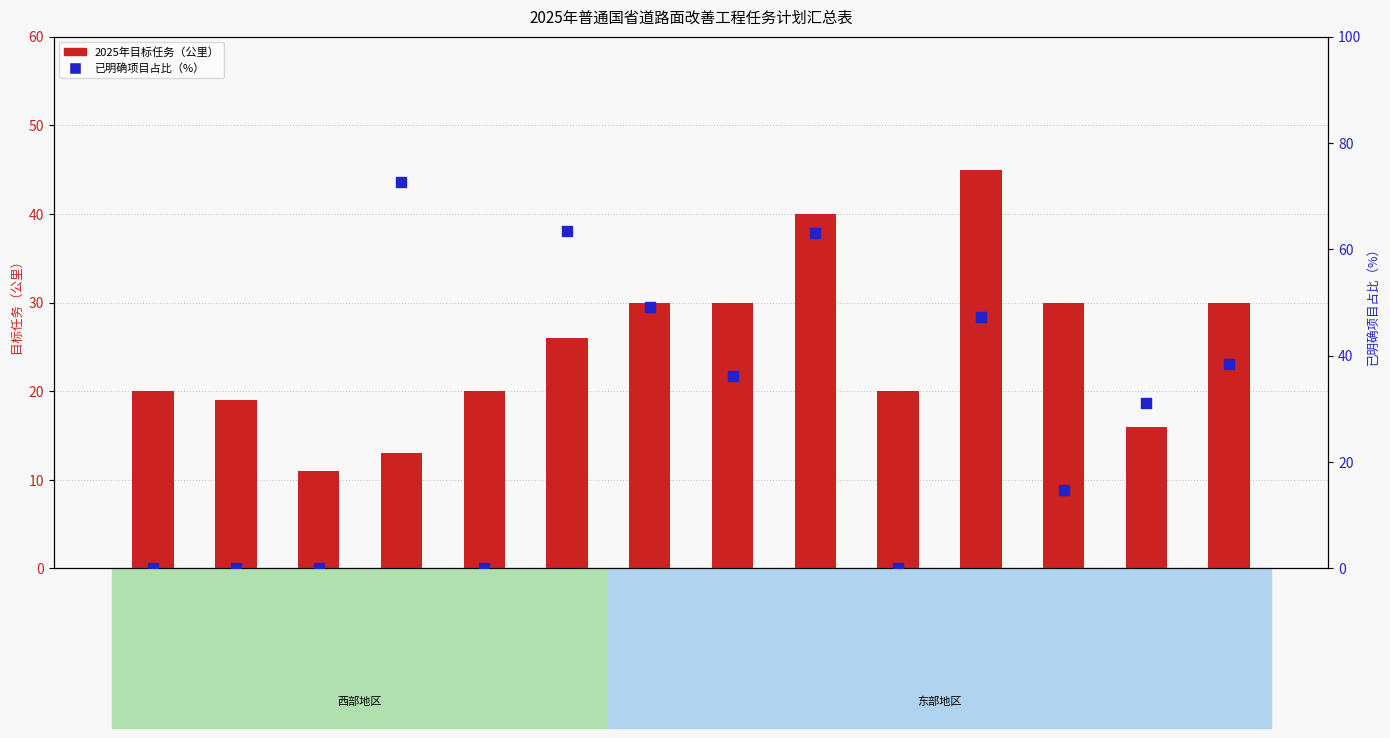

Which series contains the lowest Y value?

已明确项目占比（%）